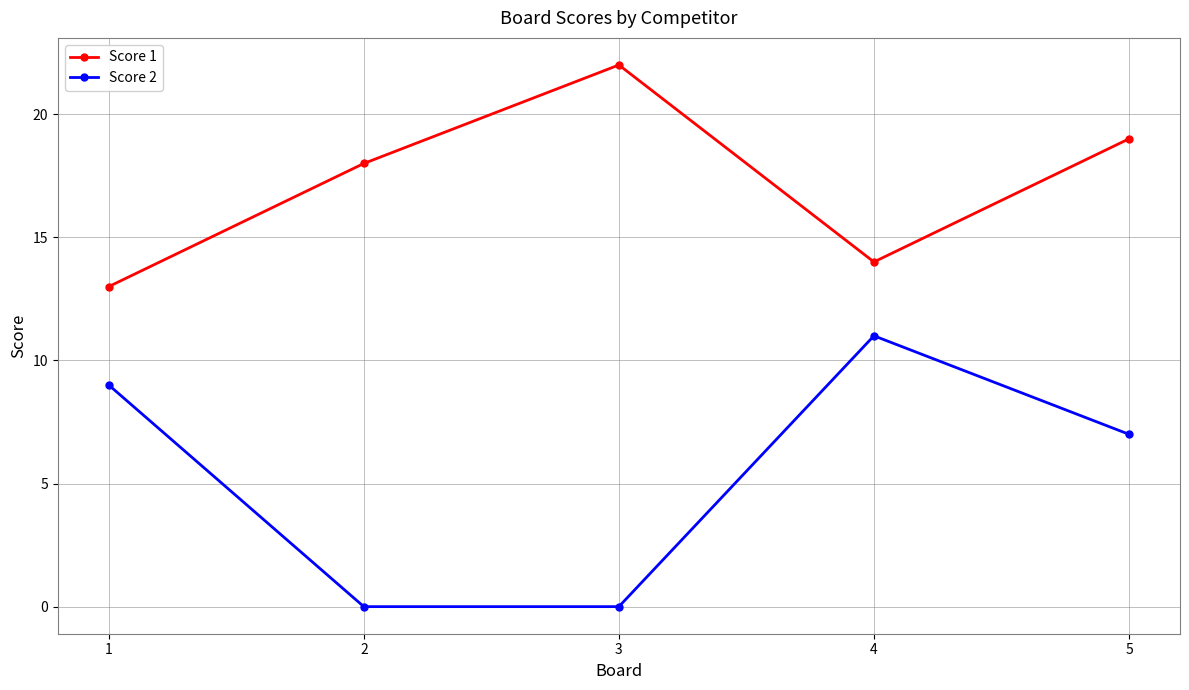

True or false: Score 1 has a value of 24 at 4.

False